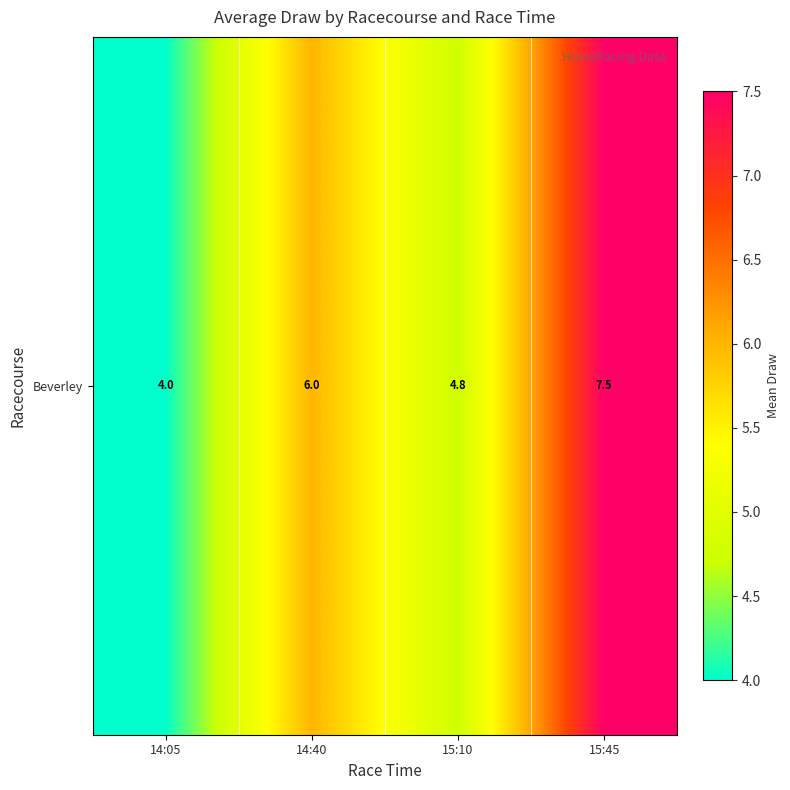

Where is the data nearest to the value 5?

15:10